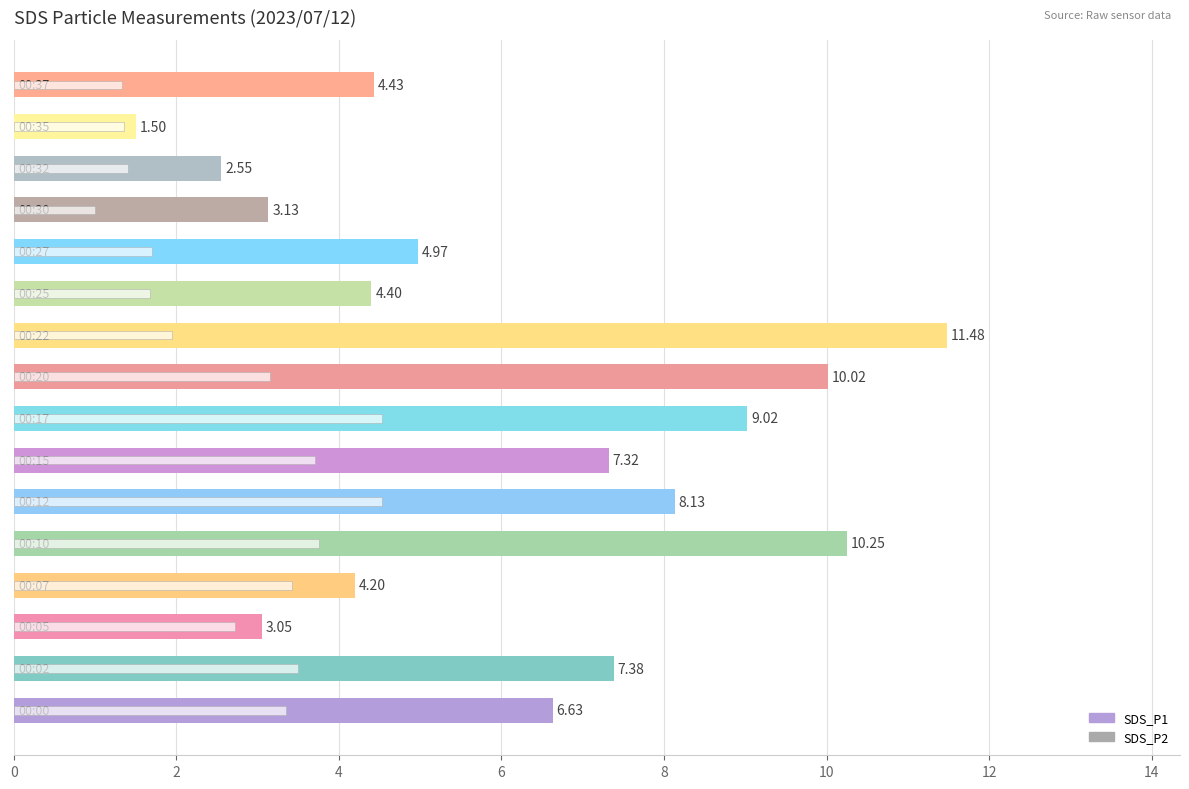

What is the value of the SDS_P2 bar at the 12th from the left?

1.7